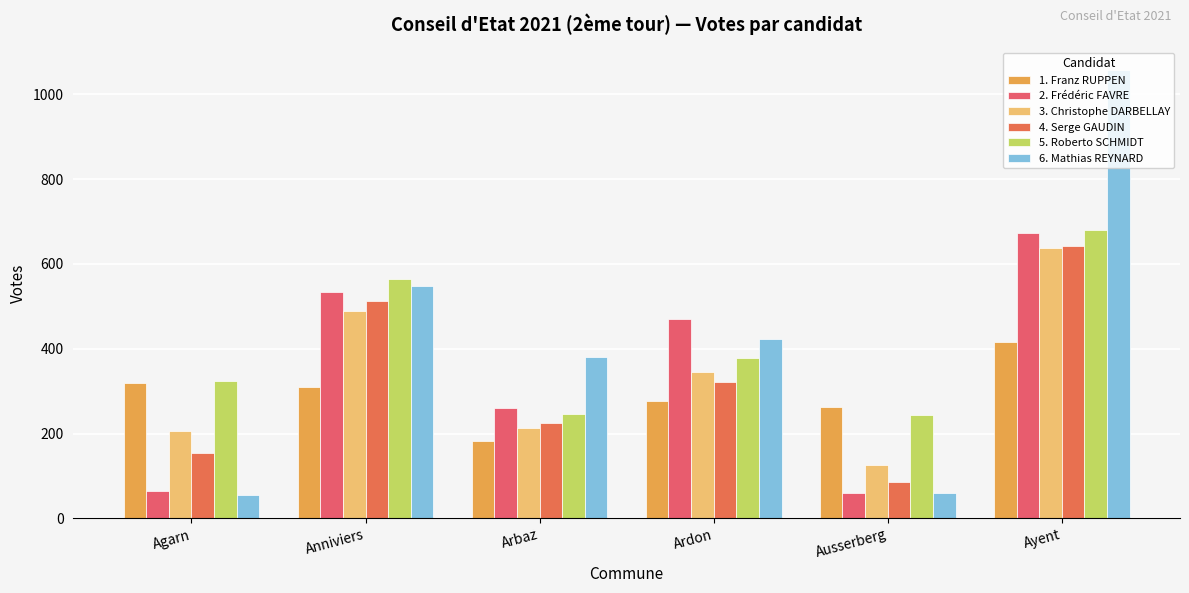

What is the sum of the 6. Mathias REYNARD values at Ayent and Ausserberg?

1117